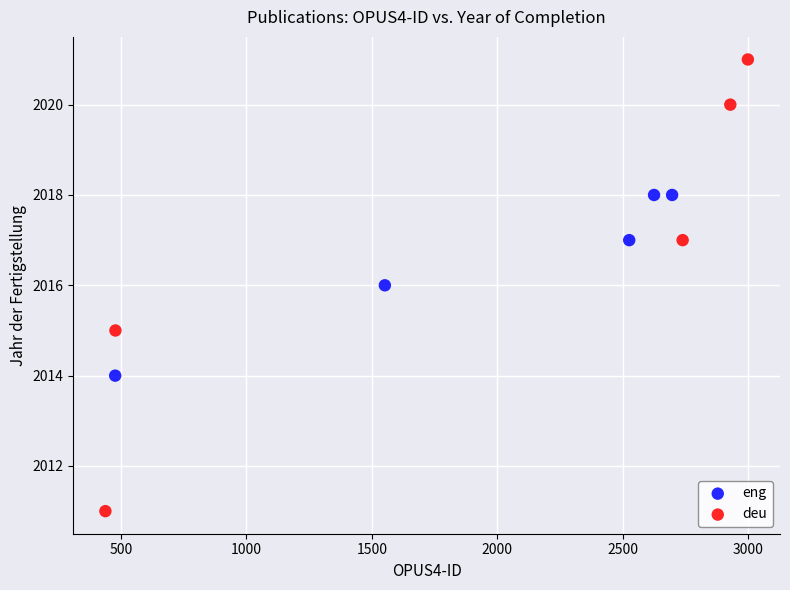

Which series contains the highest Y value?

deu